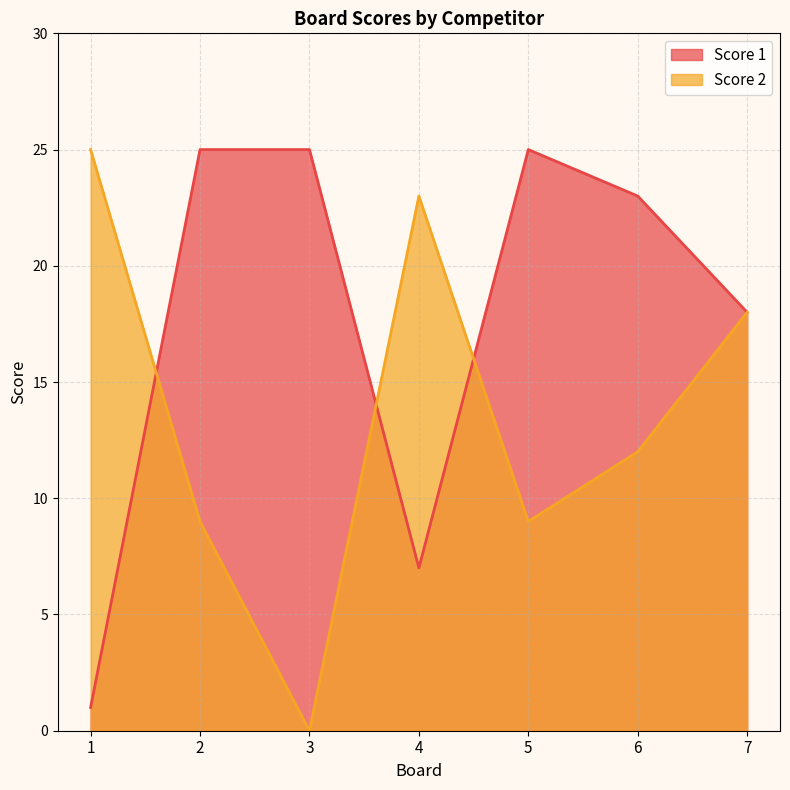

What is the average value of the Score 2 series?

14